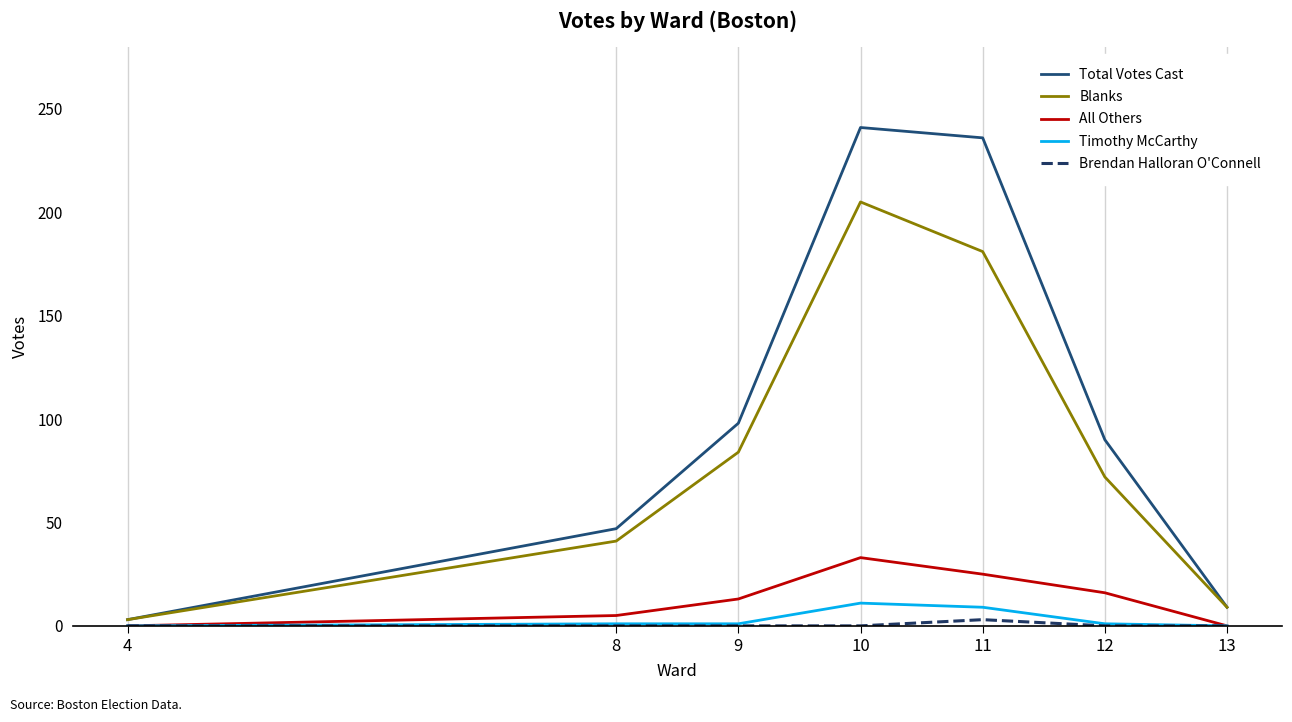

Count the number of categories in the chart.

7